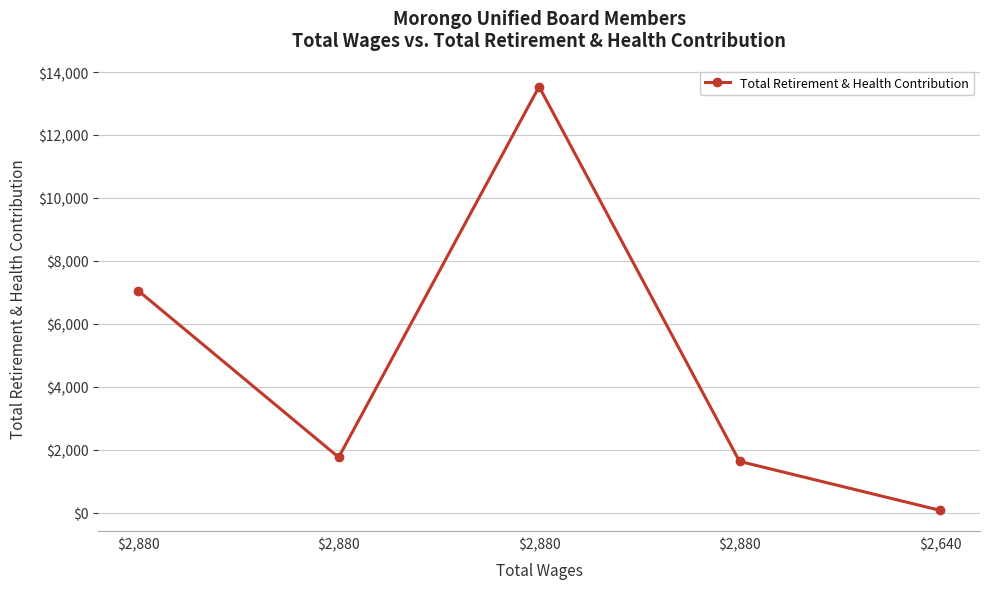

What is the approximate value at $2,880, to the nearest 10?

7050